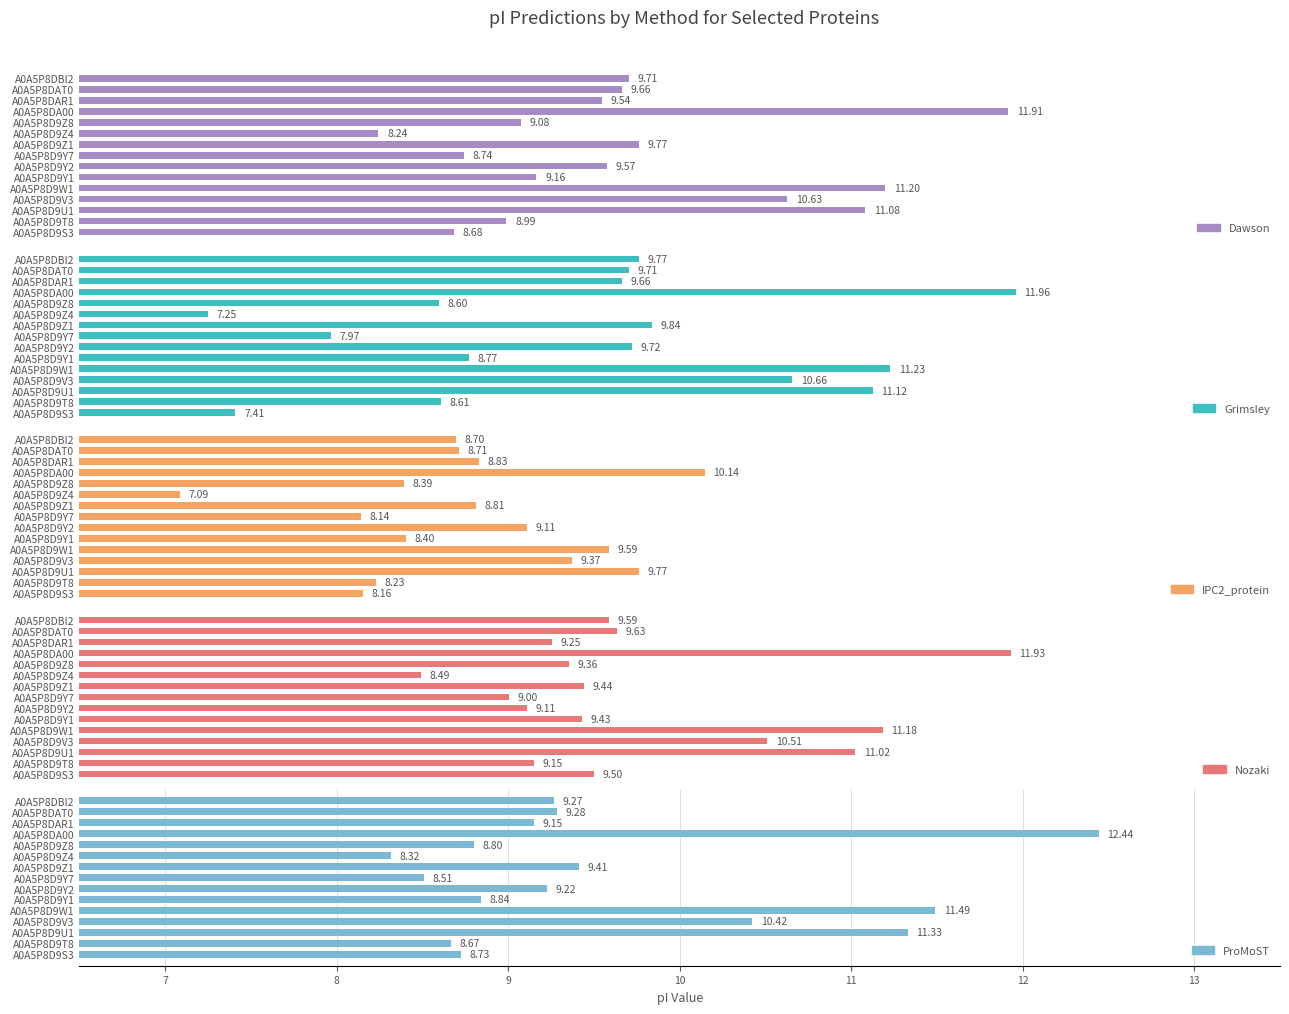

Is the value of Dawson at 11 greater than the value of Nozaki at 12?

Yes